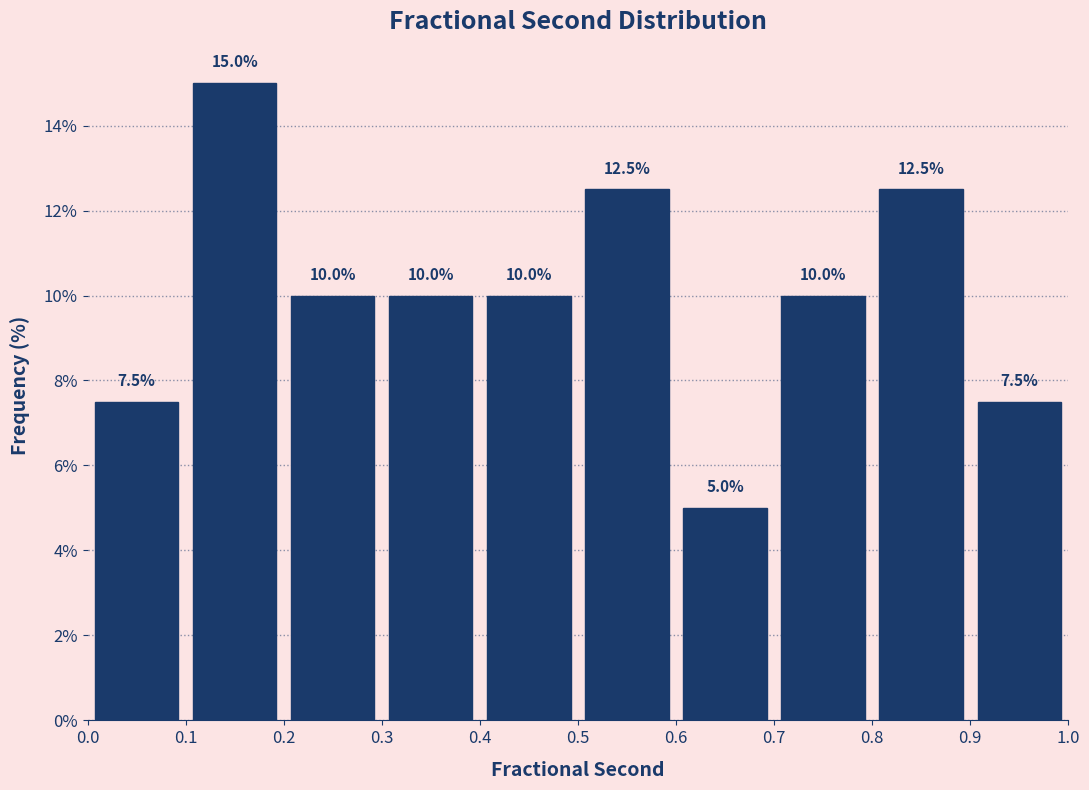

Reading left to right, list every bar in this chart as the range it spans on the x-axis followed by its height.

0.0 to 0.1: 7.5
0.1 to 0.2: 15.0
0.2 to 0.3: 10.0
0.3 to 0.4: 10.0
0.4 to 0.5: 10.0
0.5 to 0.6: 12.5
0.6 to 0.7: 5.0
0.7 to 0.8: 10.0
0.8 to 0.9: 12.5
0.9 to 1.0: 7.5